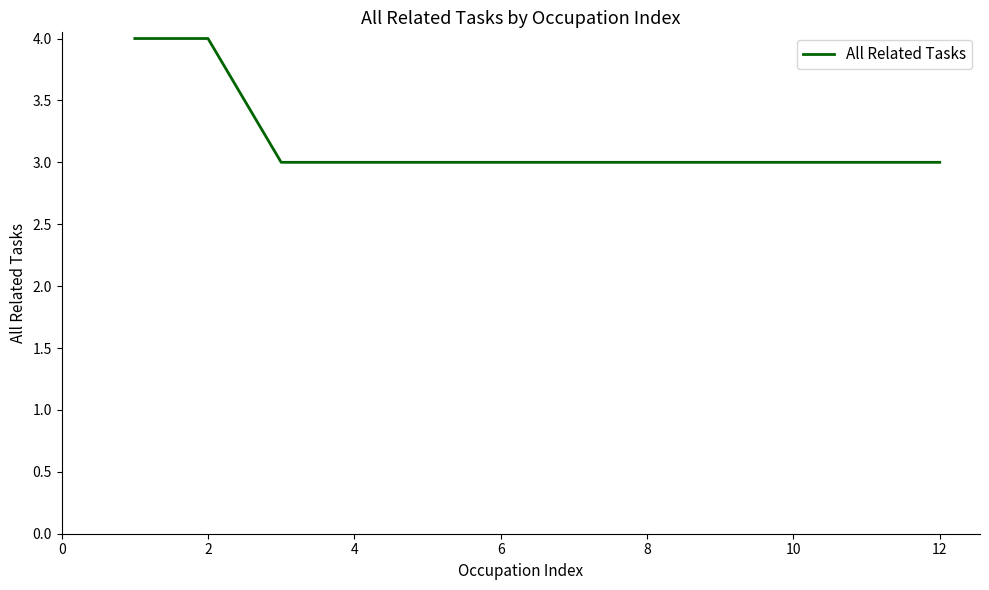

What is the greatest value displayed?

4